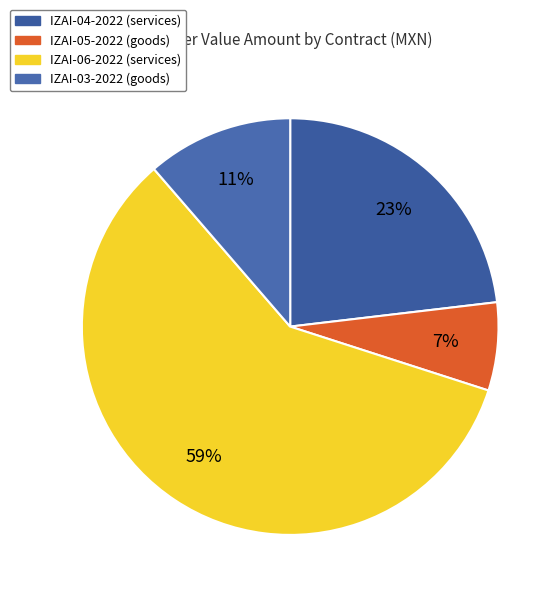

To the nearest percent, what percentage of the pie is IZAI-06-2022?

59%